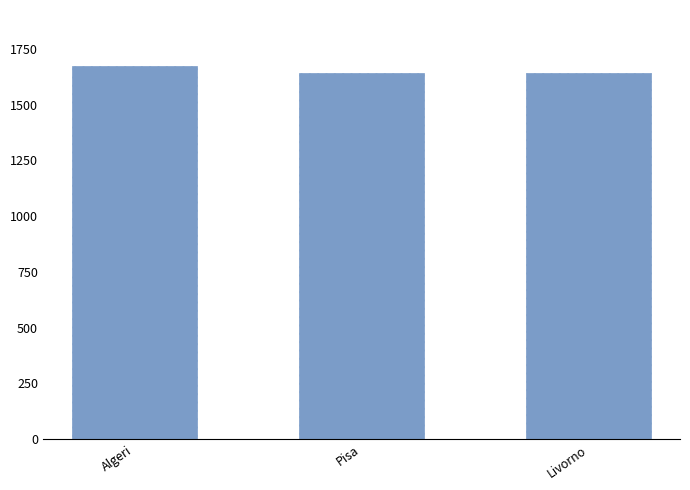

The value at Algeri is 2478. True or false?

False